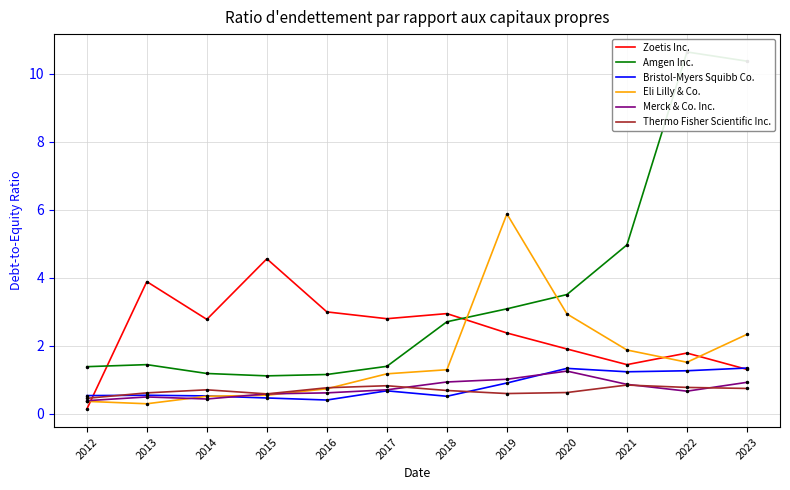

How many lines are shown in the chart?

6